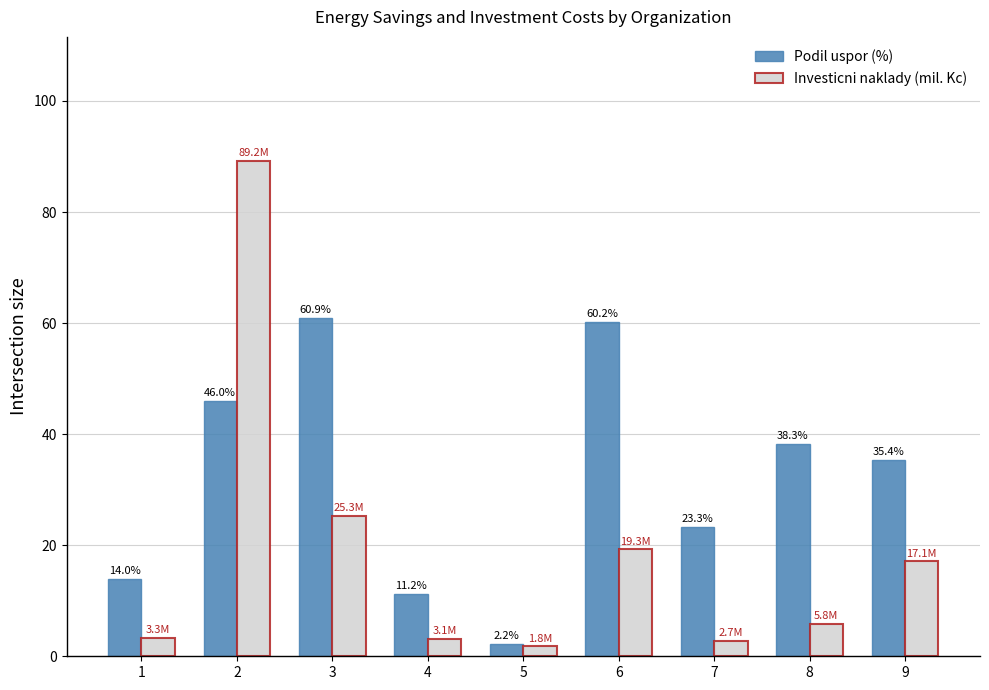

What is the value of the Investicni naklady (mil. Kc) bar at the 8th from the left?

5.8